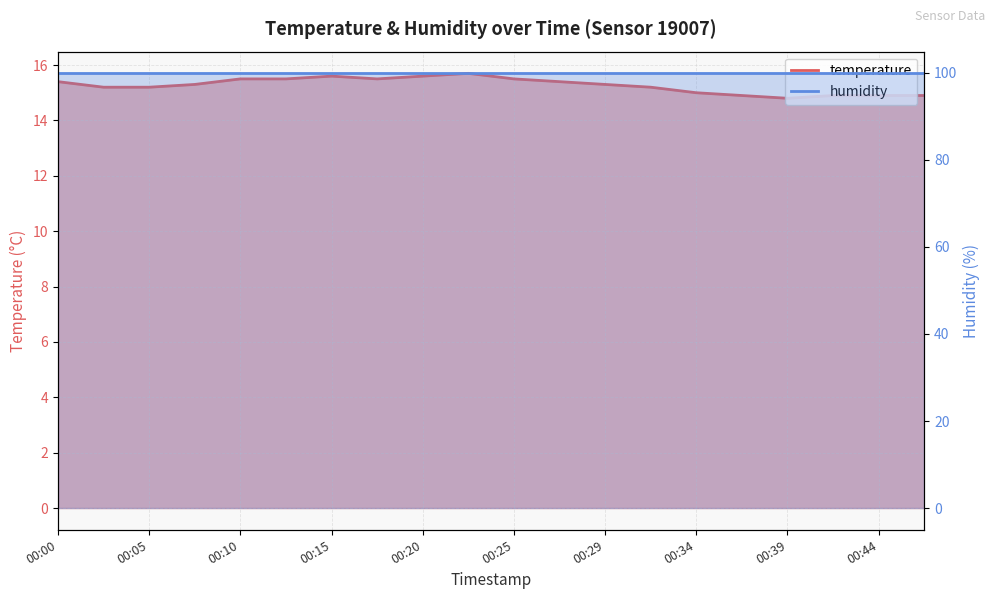

Reading left to right, what are all the values shown in this chart?

00:00=15.4	00:02=15.2	00:05=15.2	00:07=15.3	00:10=15.5	00:12=15.5	00:15=15.6	00:17=15.5	00:20=15.6	00:22=15.7	00:25=15.5	00:27=15.4	00:29=15.3	00:32=15.2	00:34=15.0	00:37=14.9	00:39=14.8	00:42=14.9	00:44=14.9	00:47=14.9